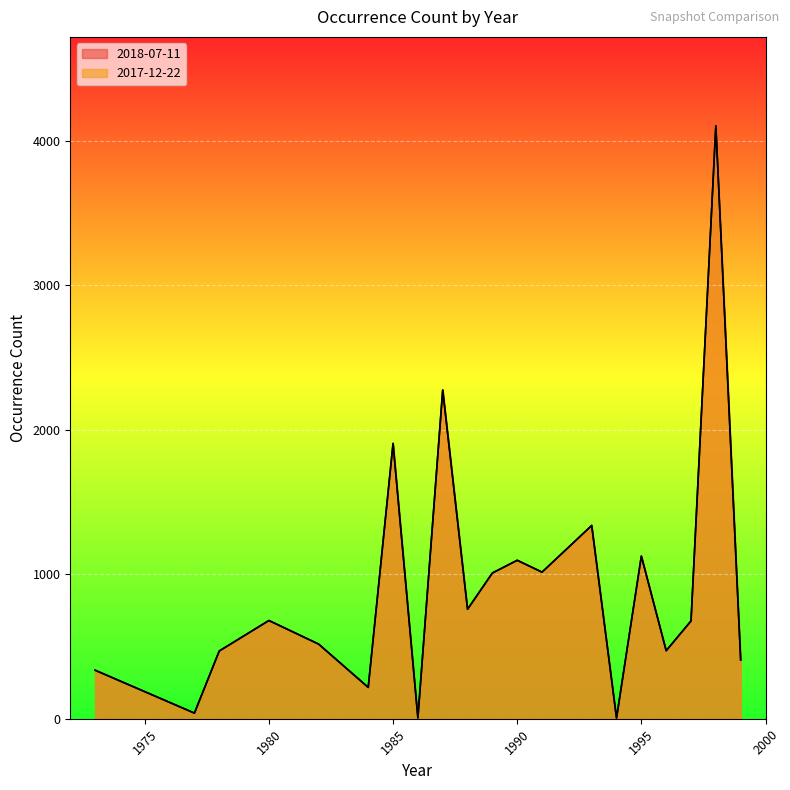

Does the chart display data point markers on the line(s)?

No